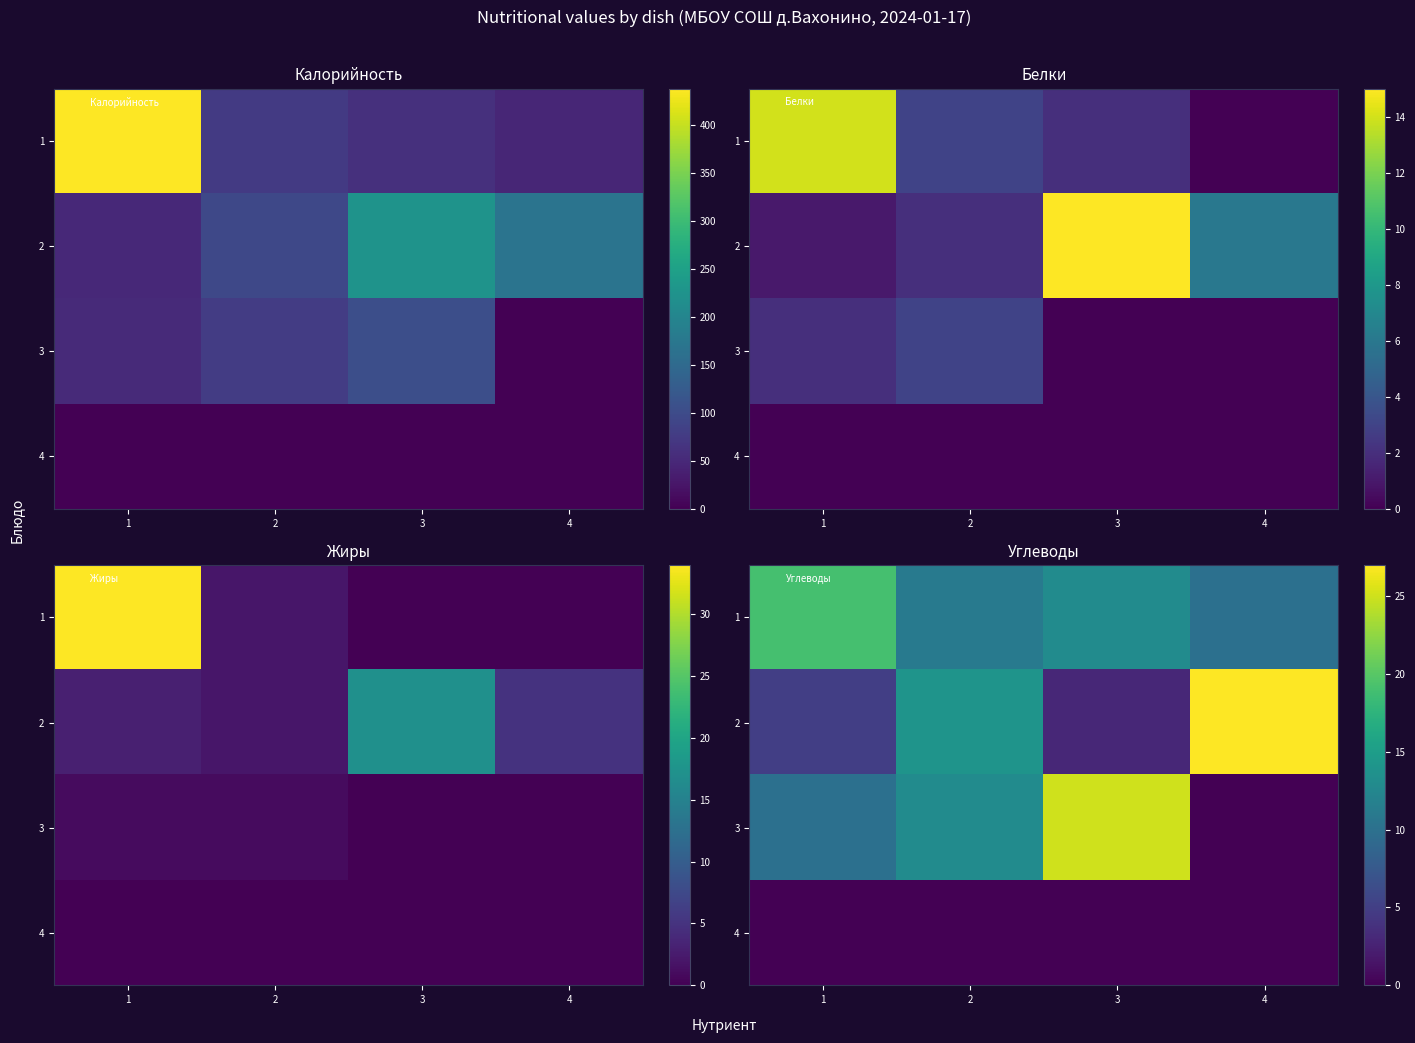

At how many categories does at least one series exceed 11?

4